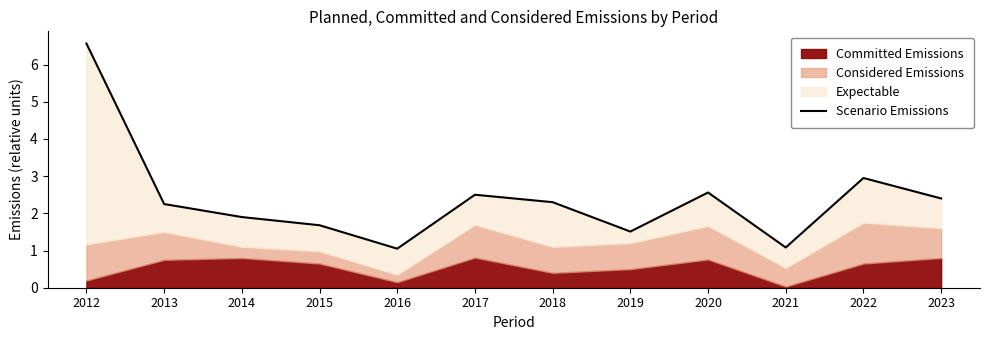

What is the maximum value shown in the chart?

6.6